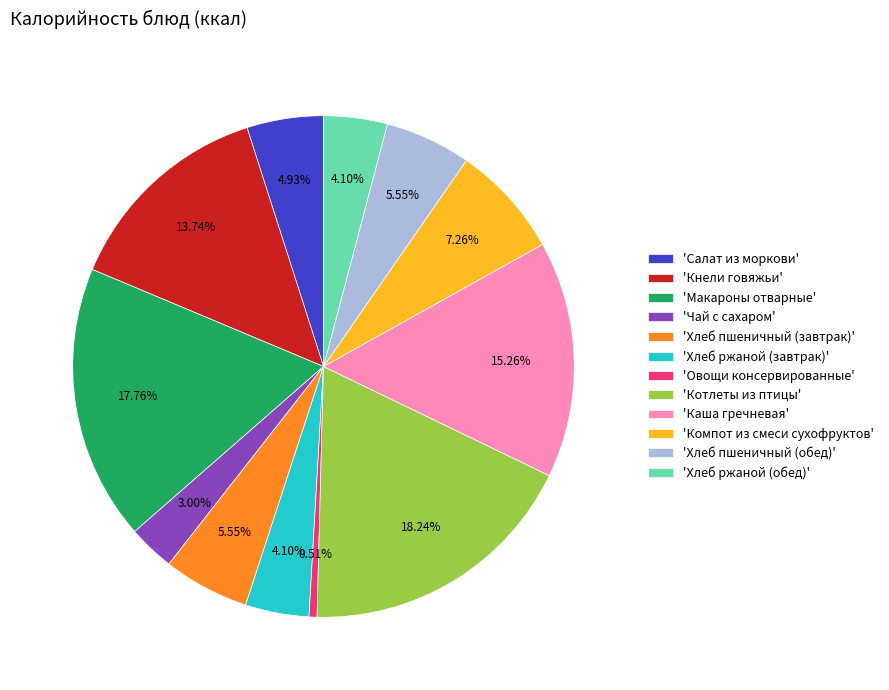

Is the sum of 'Овощи консервированные' and 'Чай с сахаром' greater than half?

No